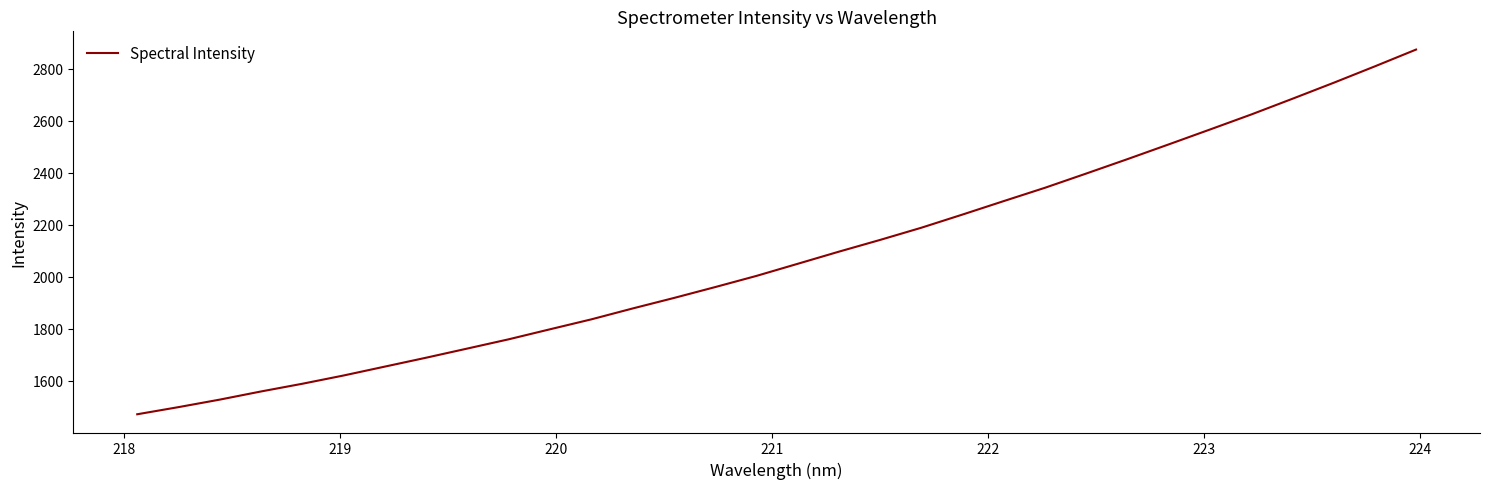

What is the minimum value shown in the chart?

1470.9